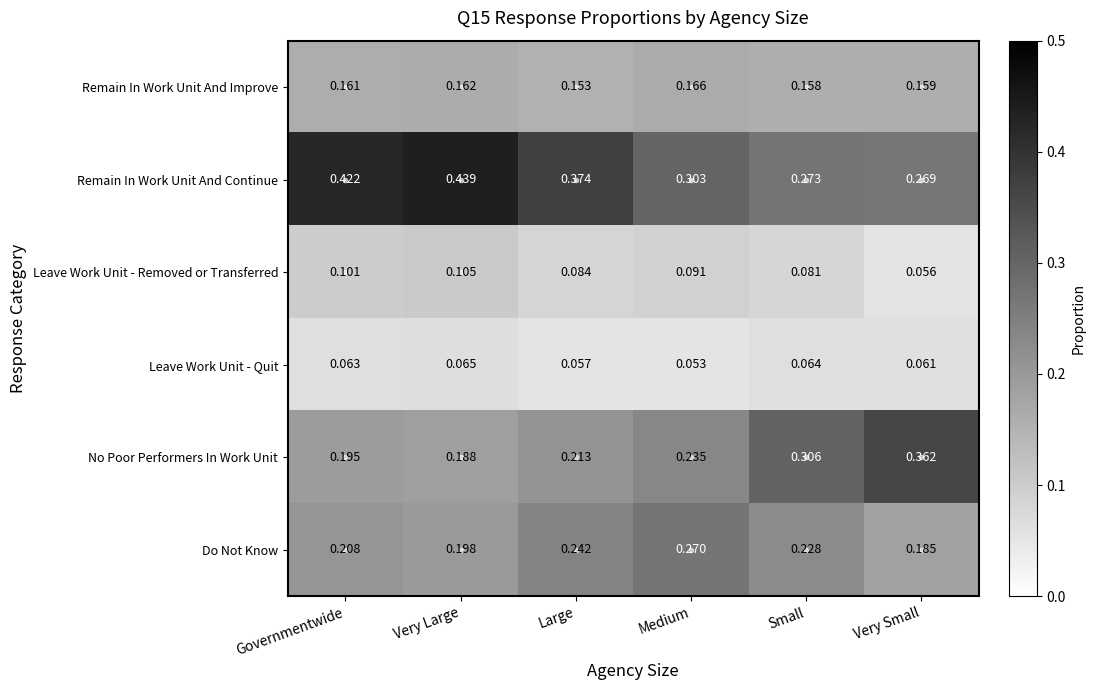

Which series has the largest total across all categories?

Remain In Work Unit And Continue